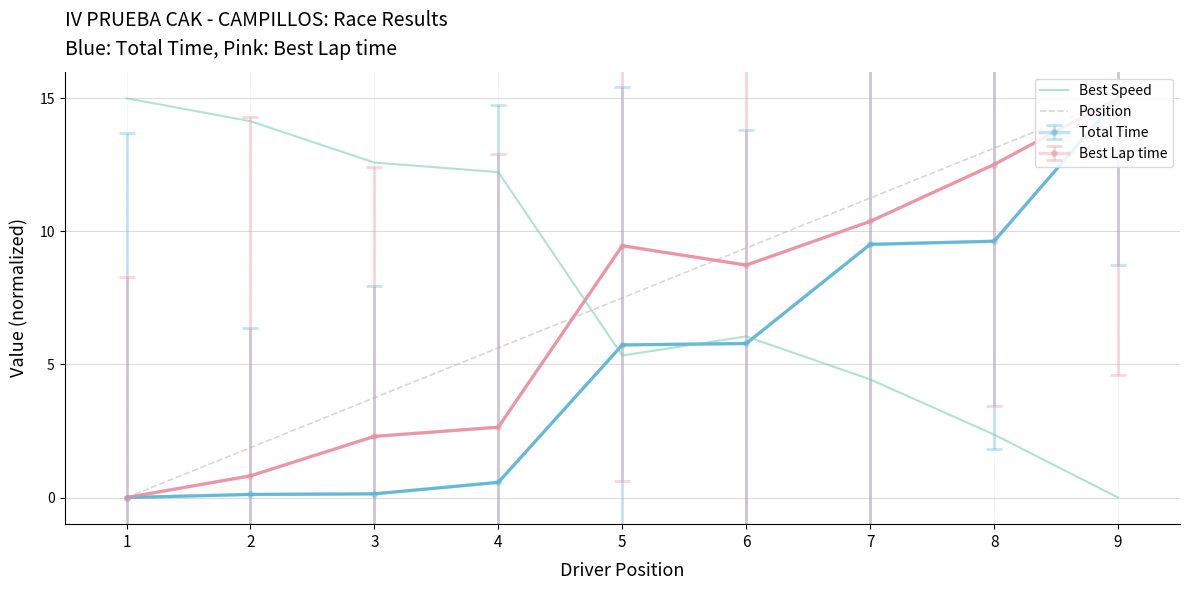

At which label does Position first exceed 7?

5